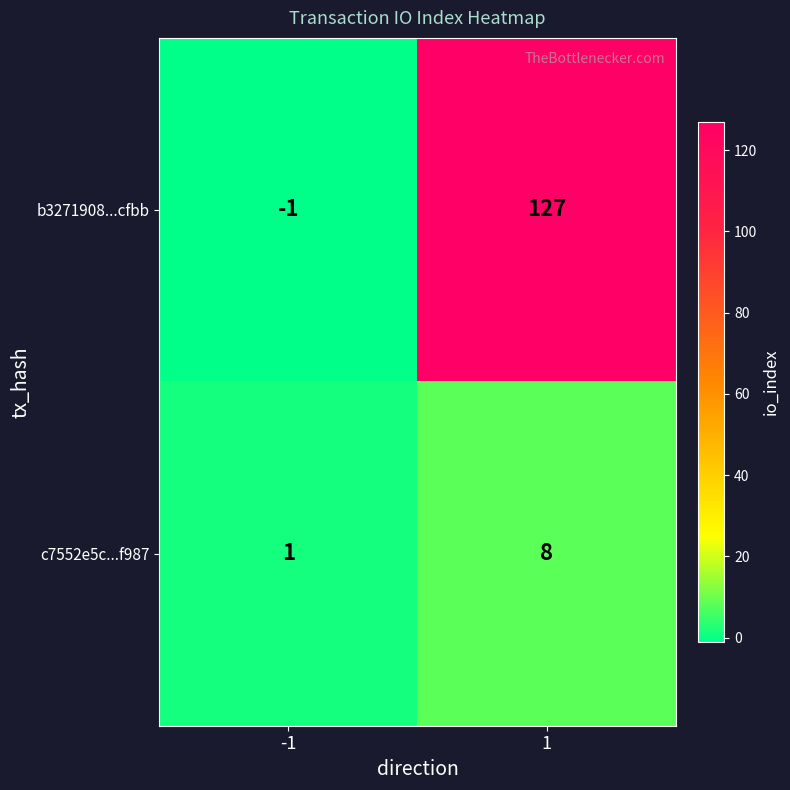

What is the sum of all b3271908...cfbb values?

126